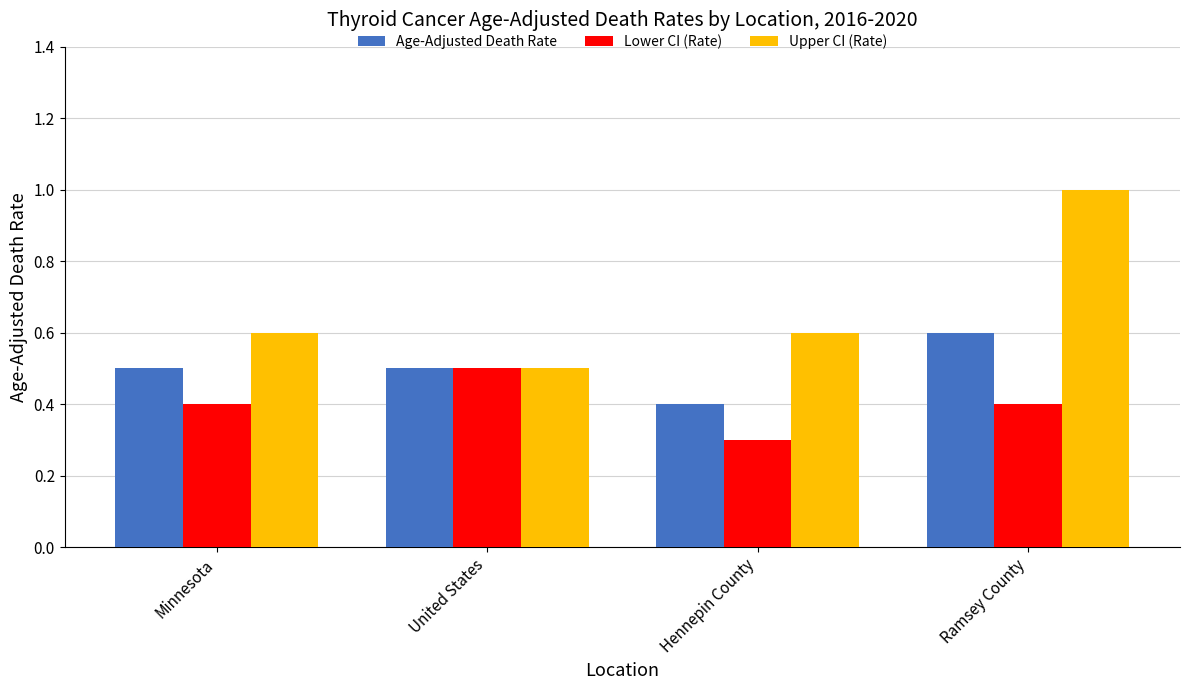

Reading left to right, transcribe all the data shown in this chart.

Age-Adjusted Death Rate: Minnesota=0.5	United States=0.5	Hennepin County=0.4	Ramsey County=0.6
Lower CI (Rate): Minnesota=0.4	United States=0.5	Hennepin County=0.3	Ramsey County=0.4
Upper CI (Rate): Minnesota=0.6	United States=0.5	Hennepin County=0.6	Ramsey County=1.0